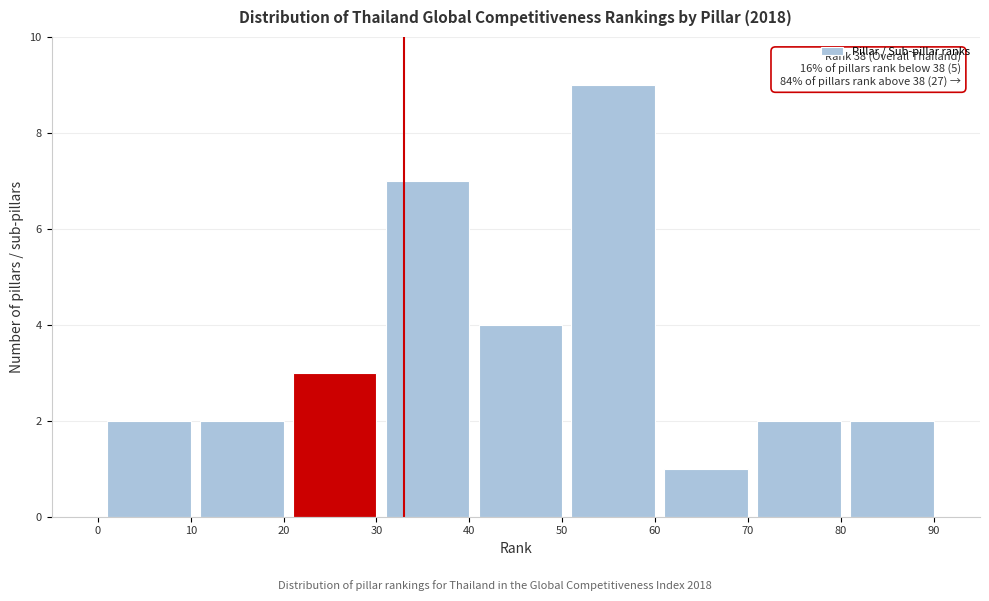

Reading right to left, transcribe all the data shown in this chart.

90=2	80=2	70=1	60=9	50=4	40=7	30=3	20=2	10=2	0=0